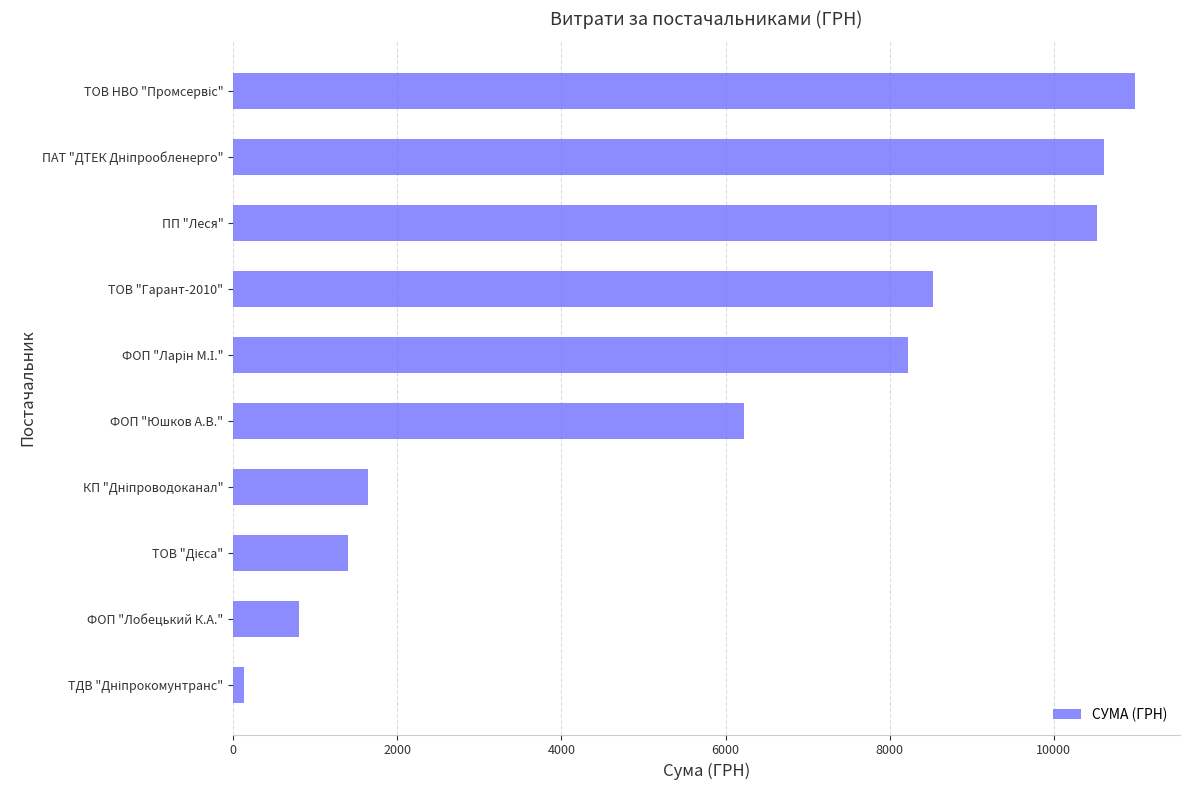

What is the approximate value at ФОП "Юшков А.В."?

6220.0